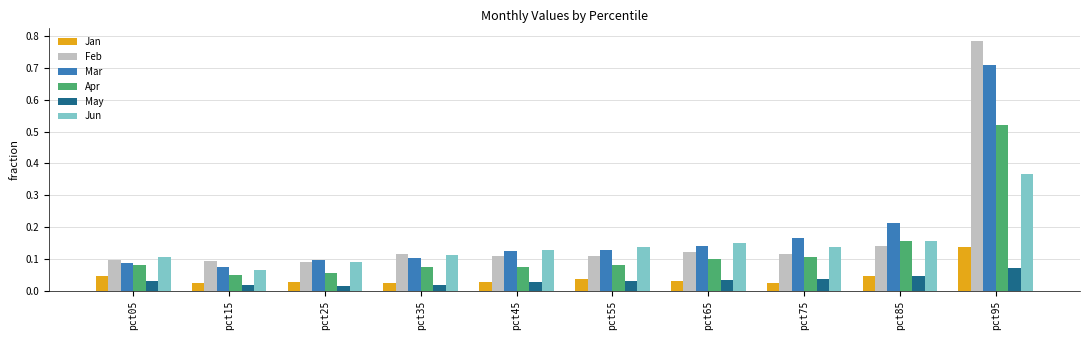

What is the difference between the maximum and minimum values in the Jun series?

0.3